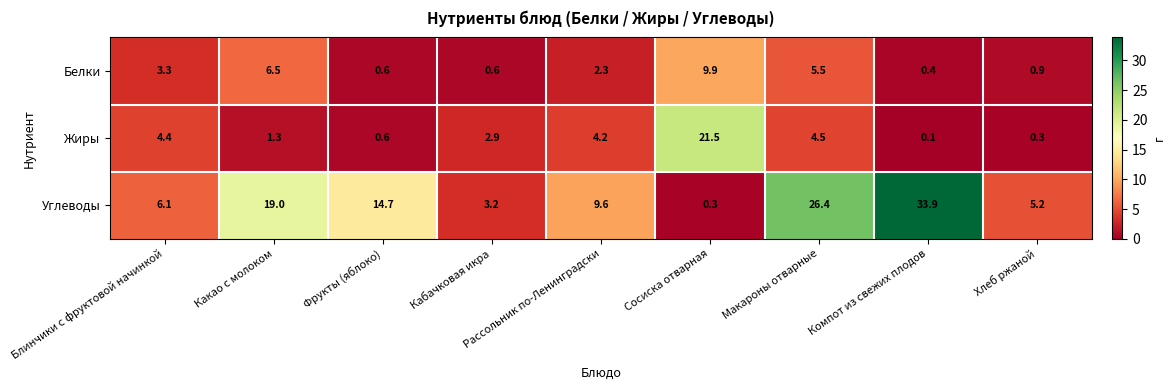

What is the approximate value of Белки at Рассольник по-Ленинградски?

2.3